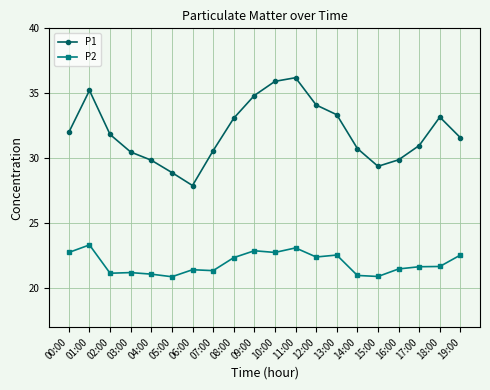

The P1 series shows 20.6 at 02:00. True or false?

False